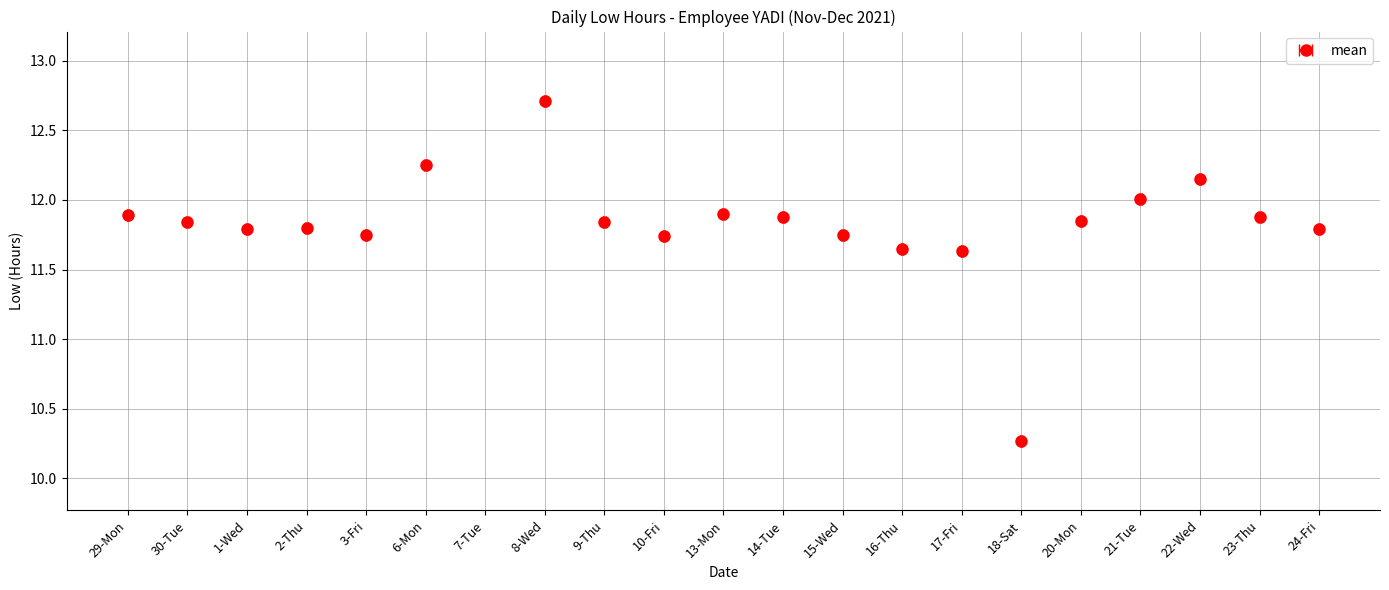

List the labels in order of value, smallest first.

7-Tue, 18-Sat, 17-Fri, 16-Thu, 10-Fri, 3-Fri, 15-Wed, 1-Wed, 24-Fri, 2-Thu, 30-Tue, 9-Thu, 20-Mon, 14-Tue, 23-Thu, 29-Mon, 13-Mon, 21-Tue, 22-Wed, 6-Mon, 8-Wed